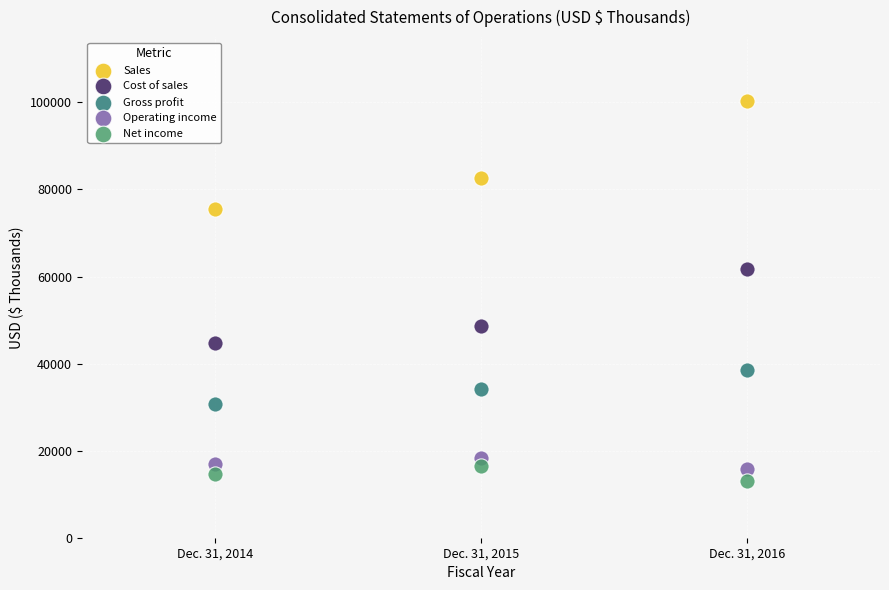

Which series reaches the maximum Y coordinate?

Sales